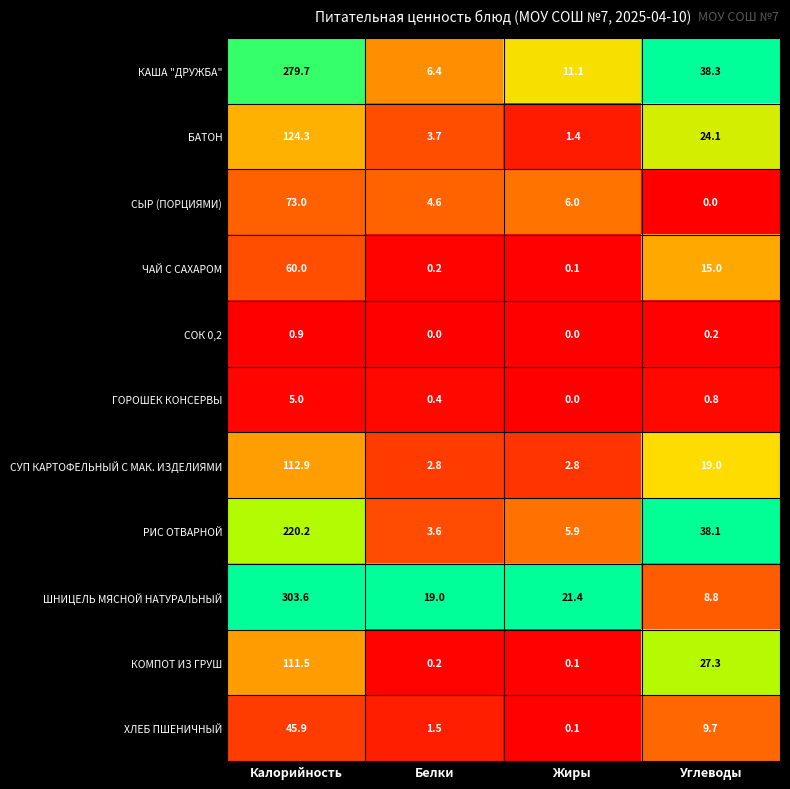

Which category has the highest value across all series?

Калорийность